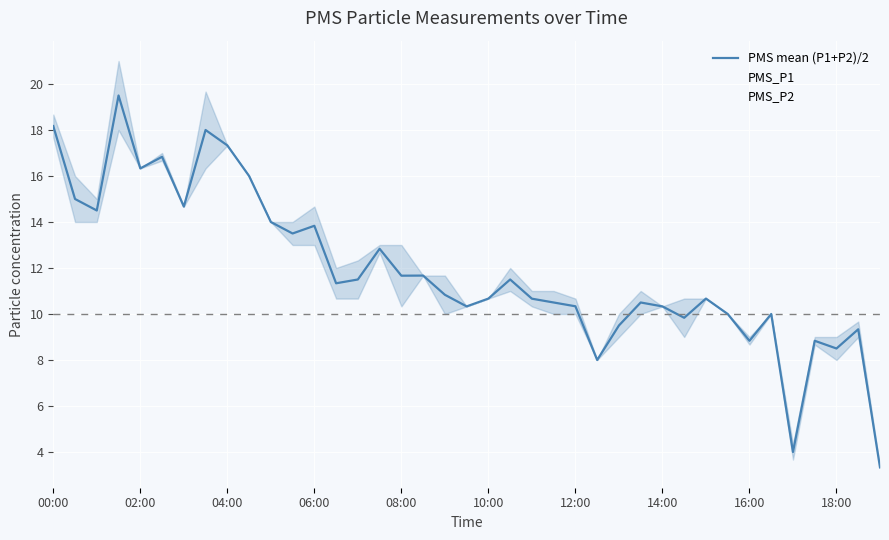

Which series changed the most between 02:00 and 19?

PMS_P1